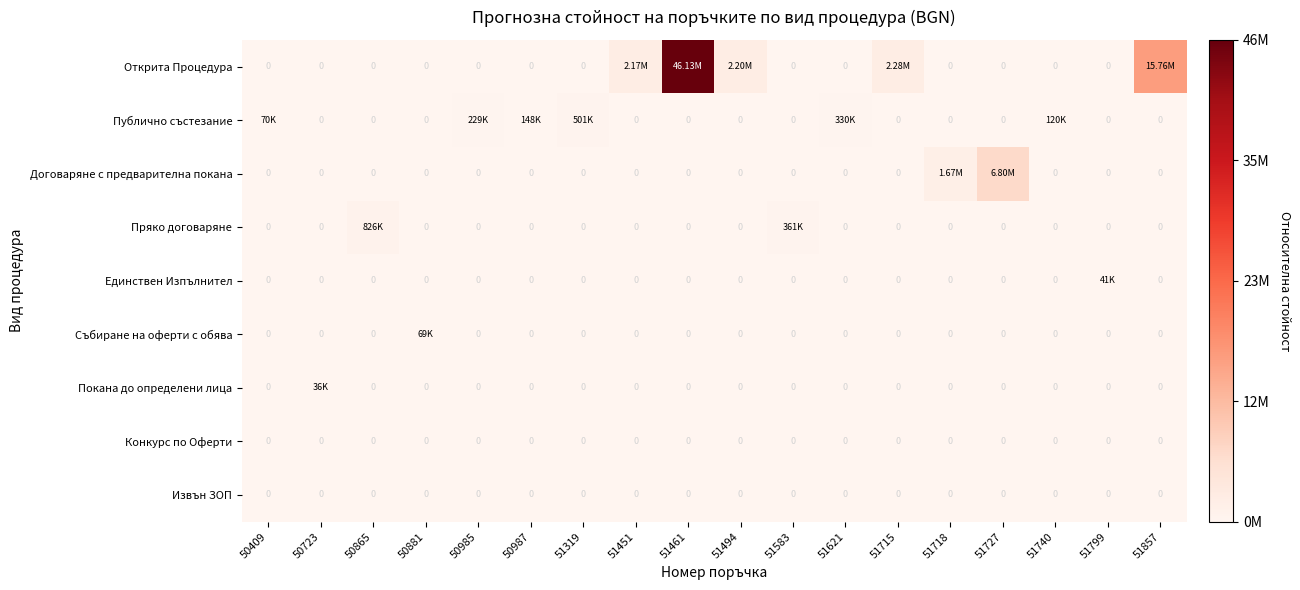

Which has a higher value, 51857 or 51621?

51857